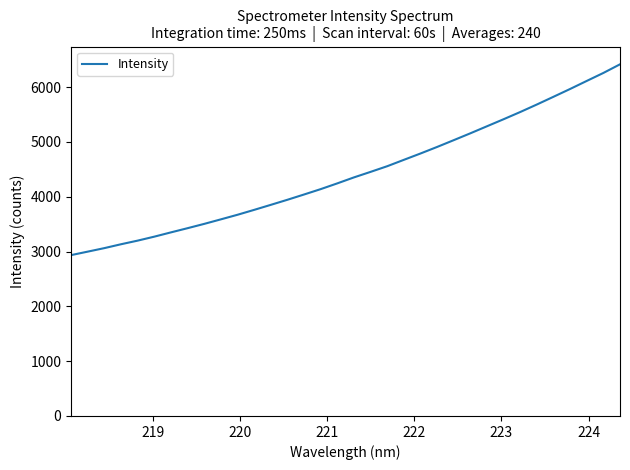

What is the difference between the maximum and minimum values?

3482.2